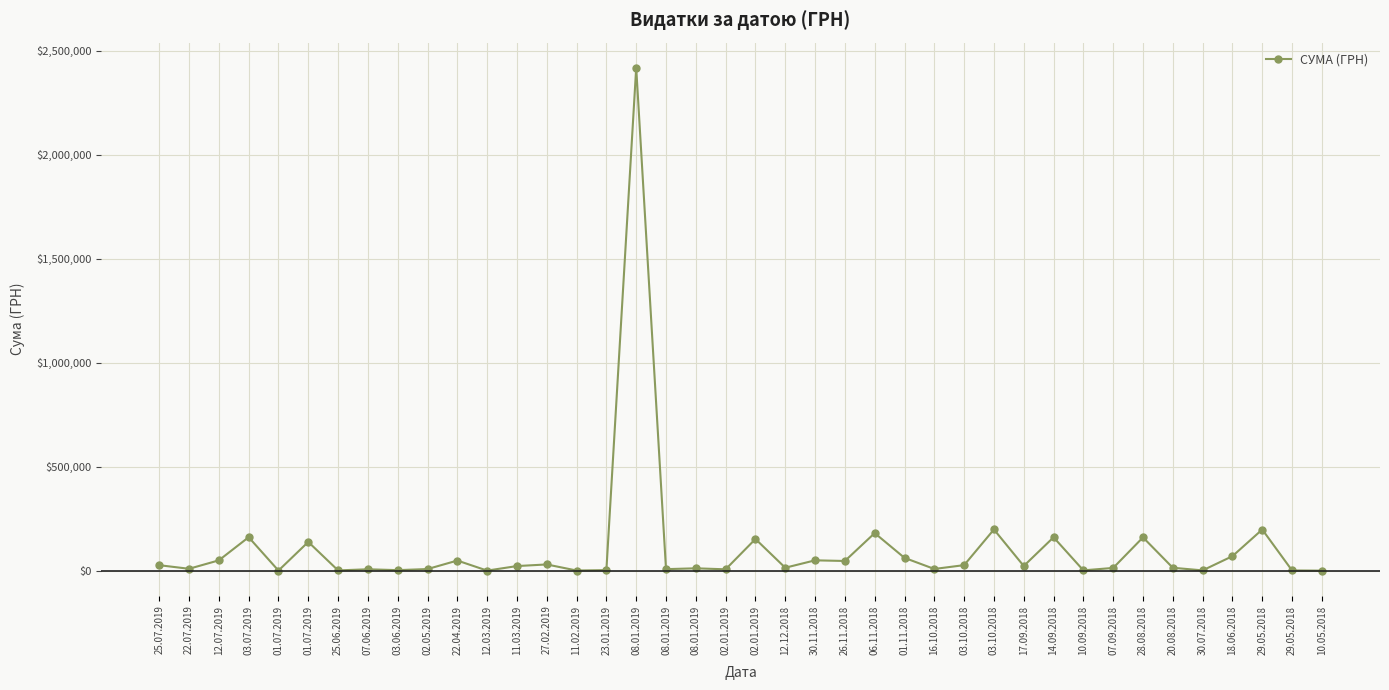

Rank the categories by value from highest to lowest.

08.01.2019, 03.10.2018, 29.05.2018, 06.11.2018, 03.07.2019, 14.09.2018, 28.08.2018, 02.01.2019, 01.07.2019, 18.06.2018, 01.11.2018, 30.11.2018, 12.07.2019, 22.04.2019, 26.11.2018, 27.02.2019, 03.10.2018, 25.07.2019, 17.09.2018, 11.03.2019, 12.12.2018, 20.08.2018, 07.09.2018, 08.01.2019, 22.07.2019, 16.10.2018, 02.05.2019, 08.01.2019, 07.06.2019, 02.01.2019, 23.01.2019, 03.06.2019, 10.09.2018, 30.07.2018, 25.06.2019, 29.05.2018, 11.02.2019, 01.07.2019, 12.03.2019, 10.05.2018